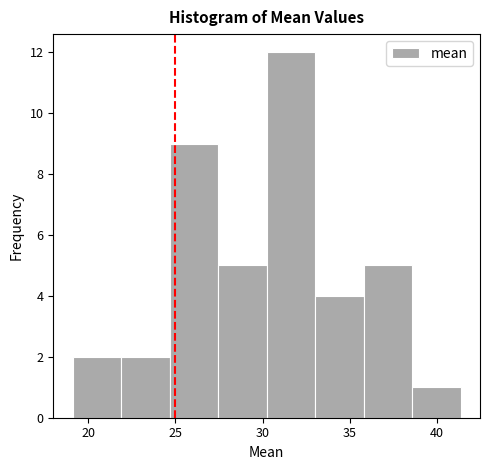

Over which range of the x-axis is the bar tallest?

30.0 to 33.0